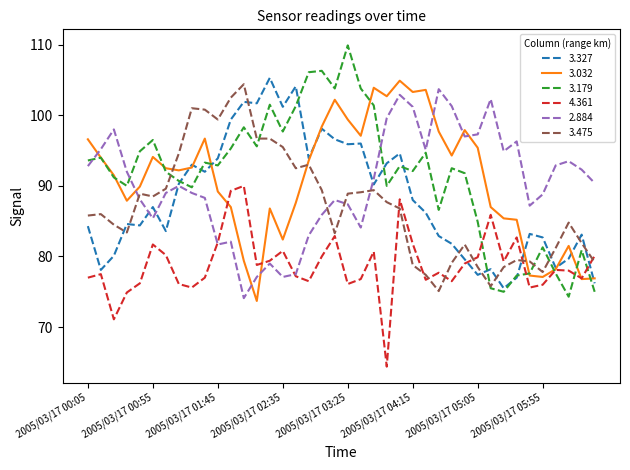

Which series has the widest spread of values?

3.179